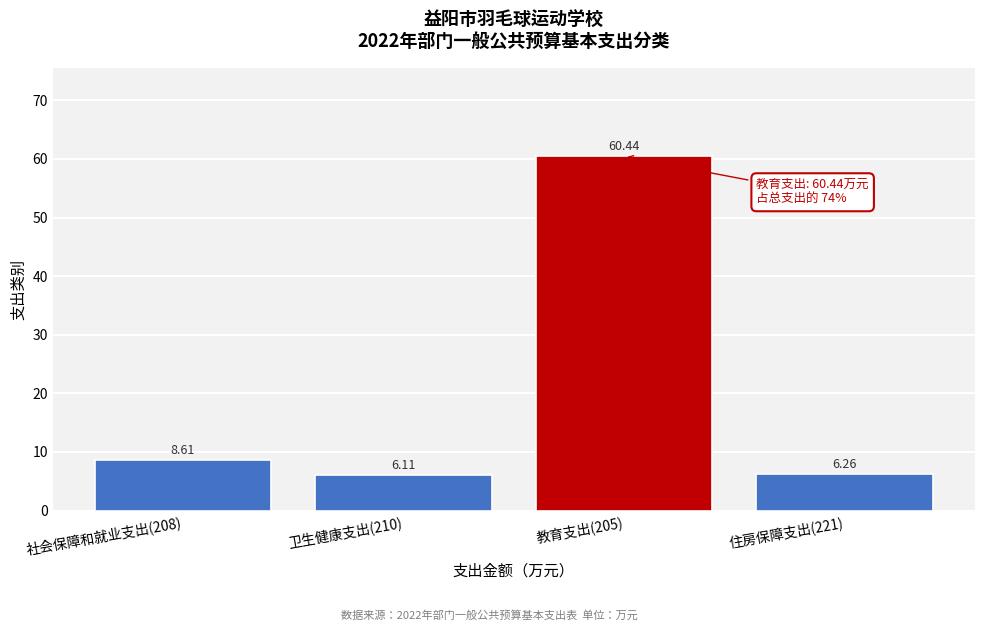

Rank the categories by value from highest to lowest.

教育支出(205), 社会保障和就业支出(208), 住房保障支出(221), 卫生健康支出(210)